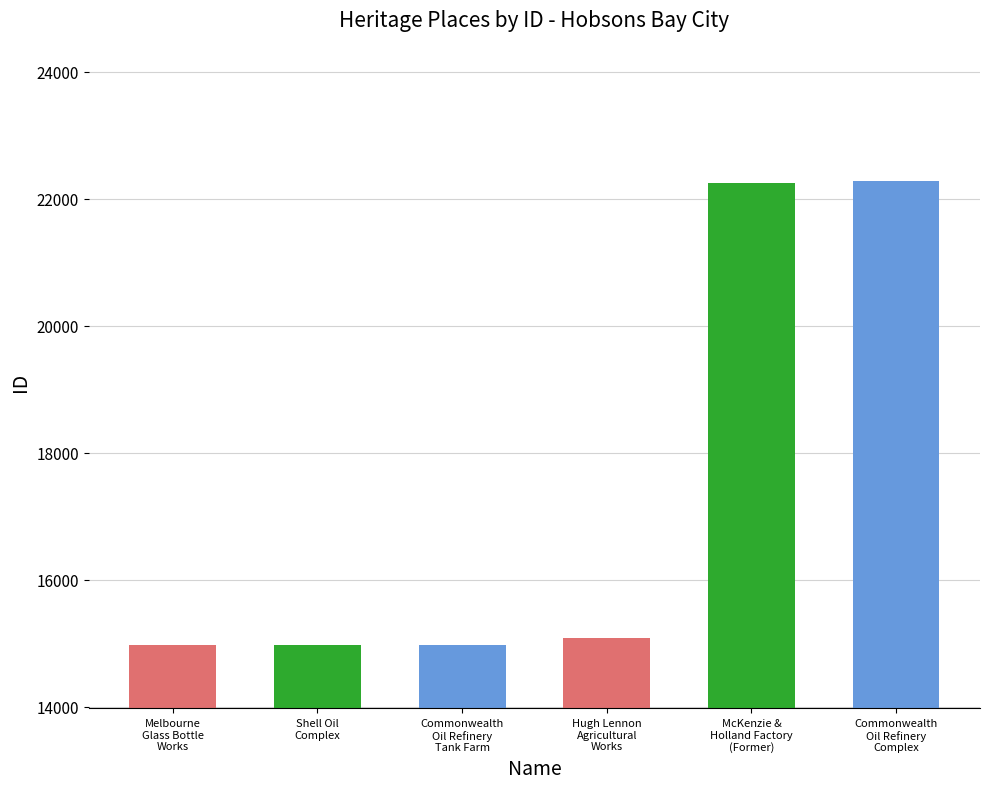

Which label corresponds to the smallest value in the chart?

Melbourne Glass Bottle Works (Former)